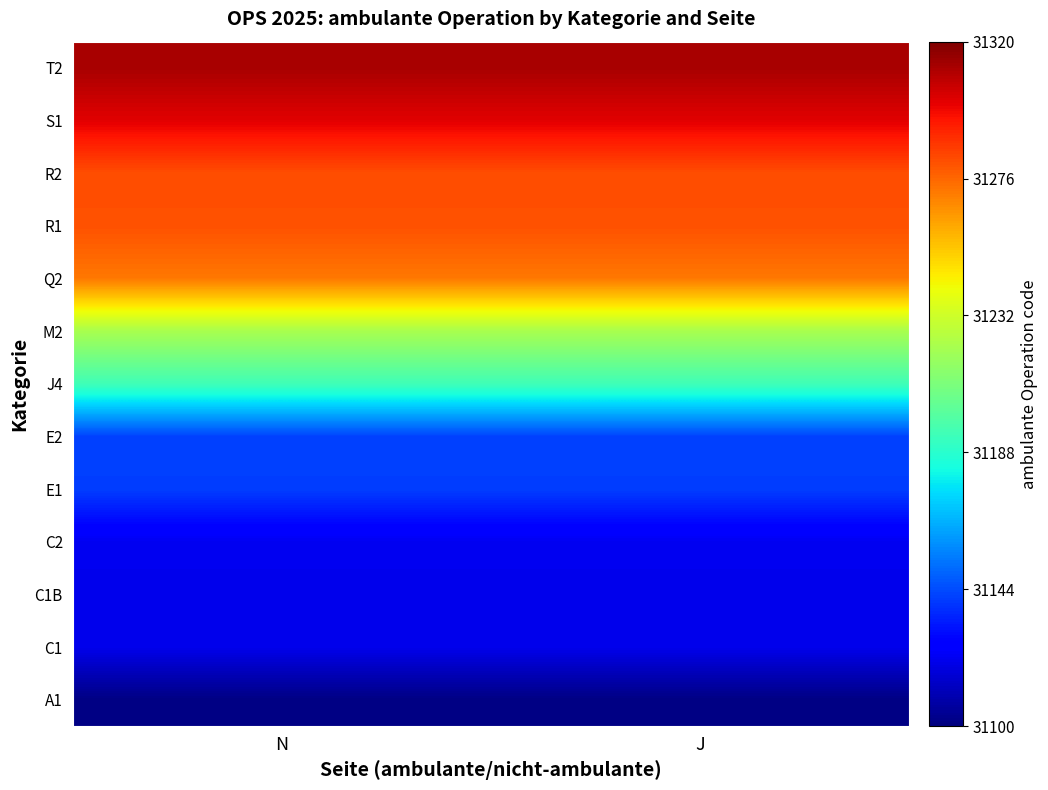

Which has a higher value, N or J?

N